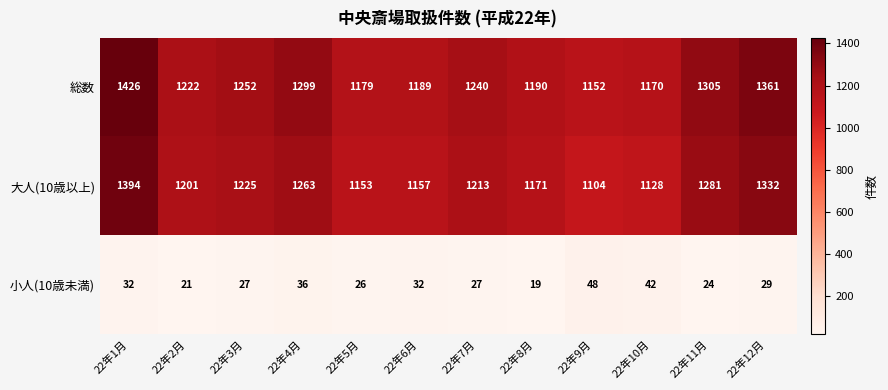

How many series are shown in this chart?

3